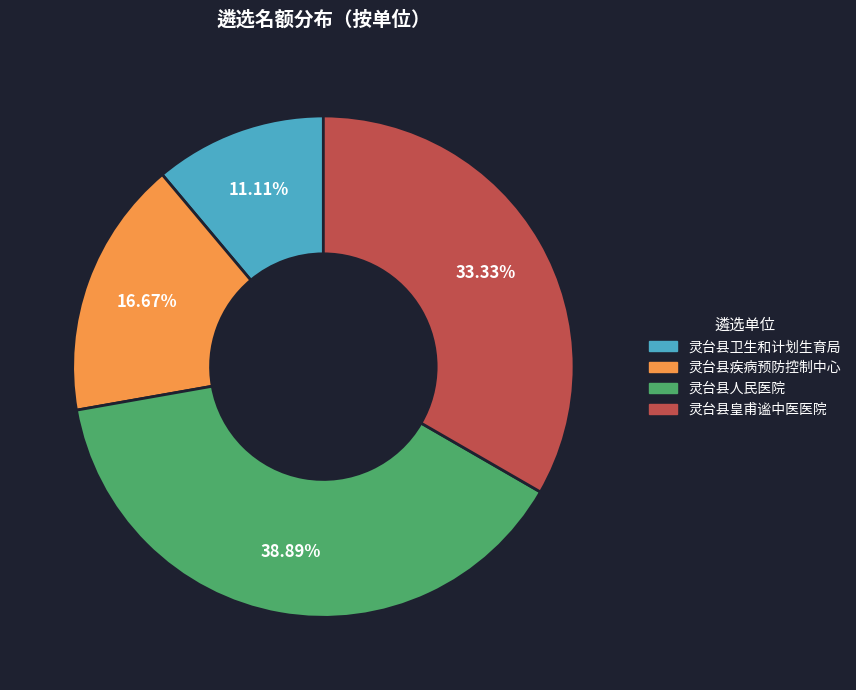

What is the smallest slice in the pie chart?

灵台县卫生和计划生育局